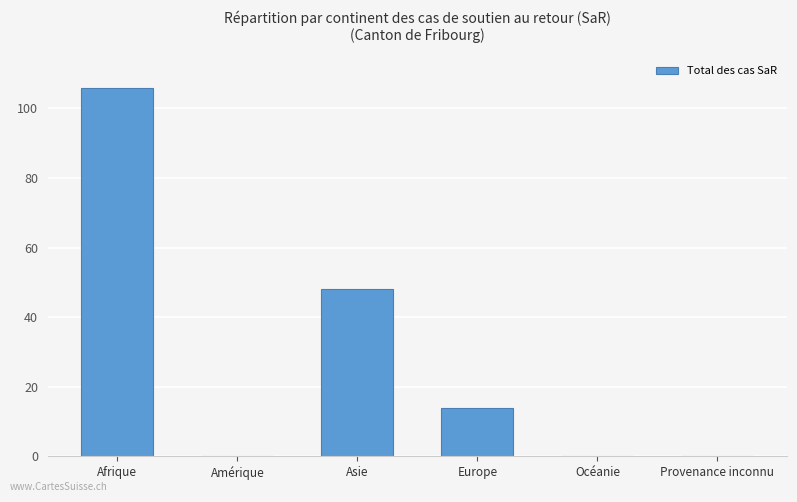

What is the greatest value displayed?

106